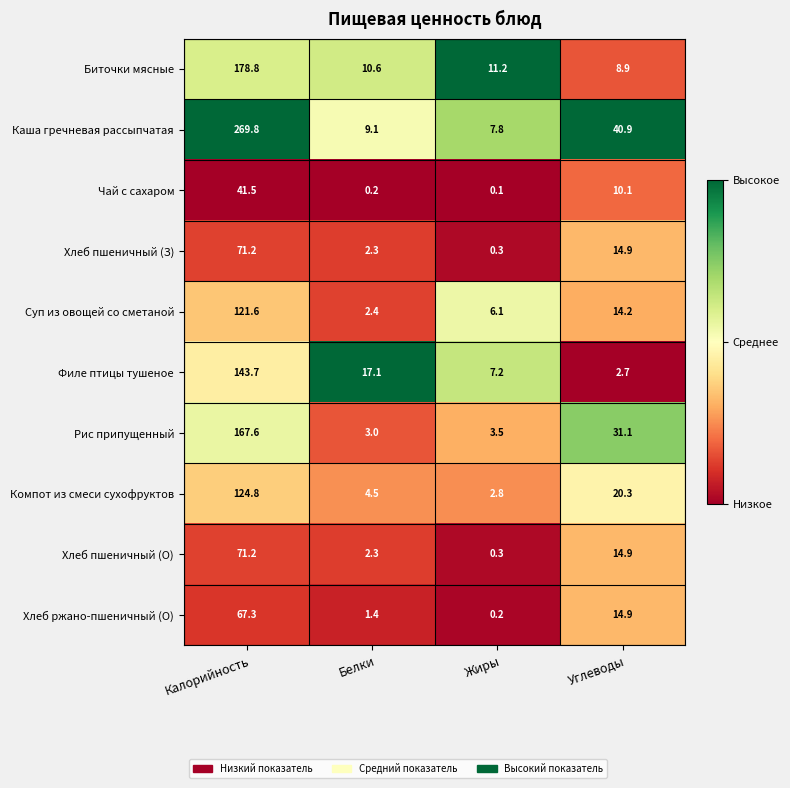

Is it true that Биточки мясные equals 4.0 at Углеводы?

False